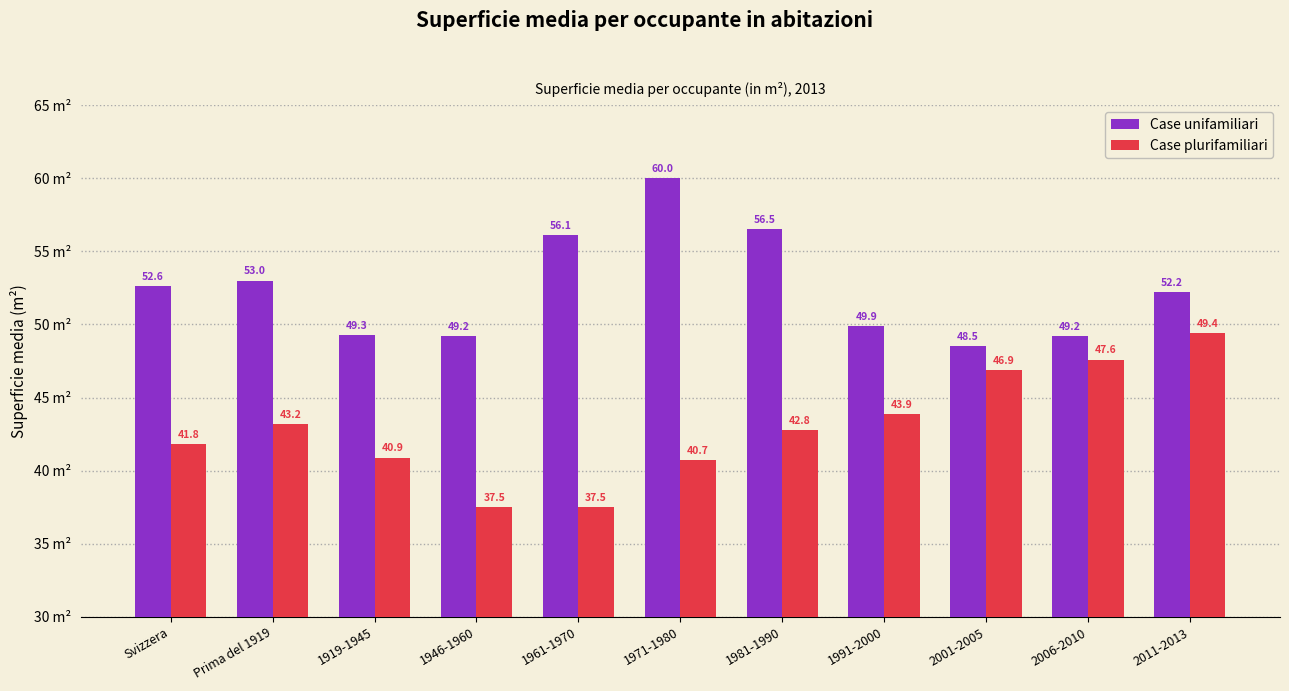

Reading right to left, list all the values displayed in this chart.

Case unifamiliari: 52.2	49.2	48.5	49.9	56.5	60.0	56.1	49.2	49.3	53.0	52.6
Case plurifamiliari: 49.4	47.6	46.9	43.9	42.8	40.7	37.5	37.5	40.9	43.2	41.8